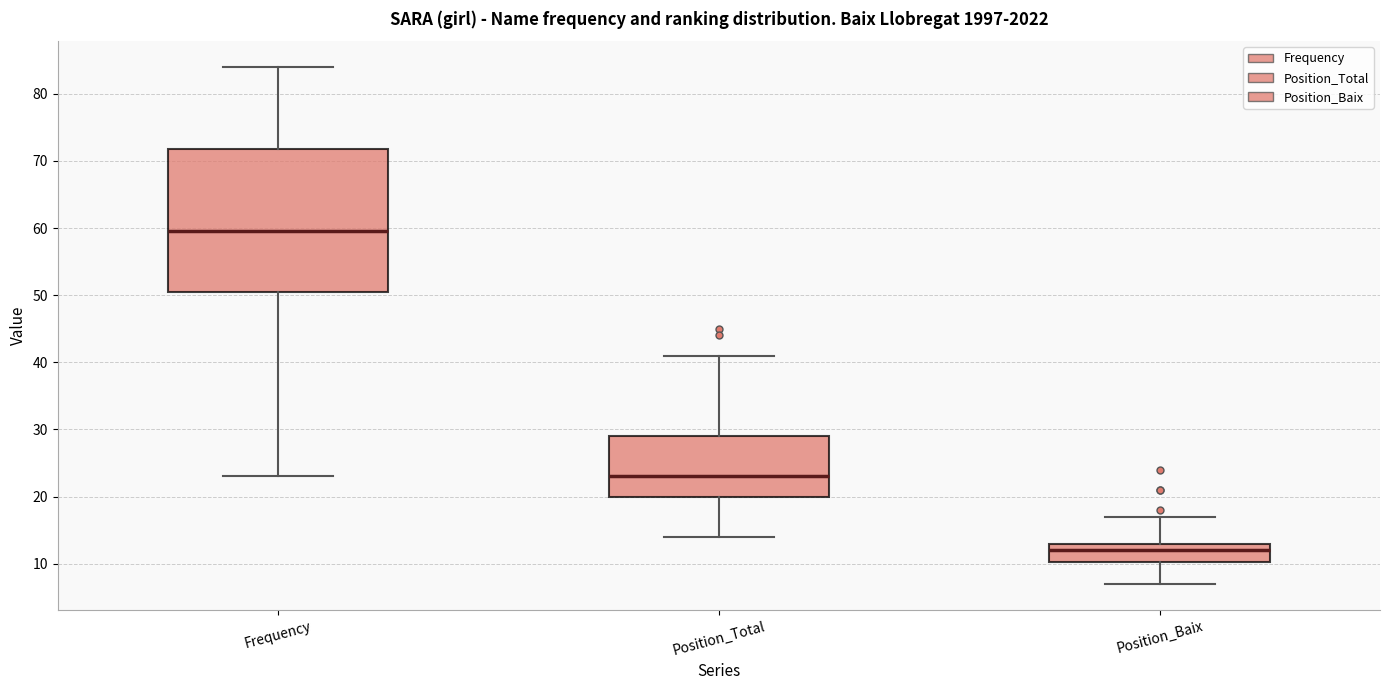

Reading left to right, transcribe this box plot: for each box, give where its median line is, the range the box spans, and where its two whiskers end, as read against the y-axis. The values are not printed on the chart, so give them approximately, as read against the axis.

Frequency: median 60, box 51 to 72, whiskers 23 to 84
Position_Total: median 23, box 20 to 29, whiskers 14 to 41
Position_Baix: median 12, box 10 to 13, whiskers 7 to 17